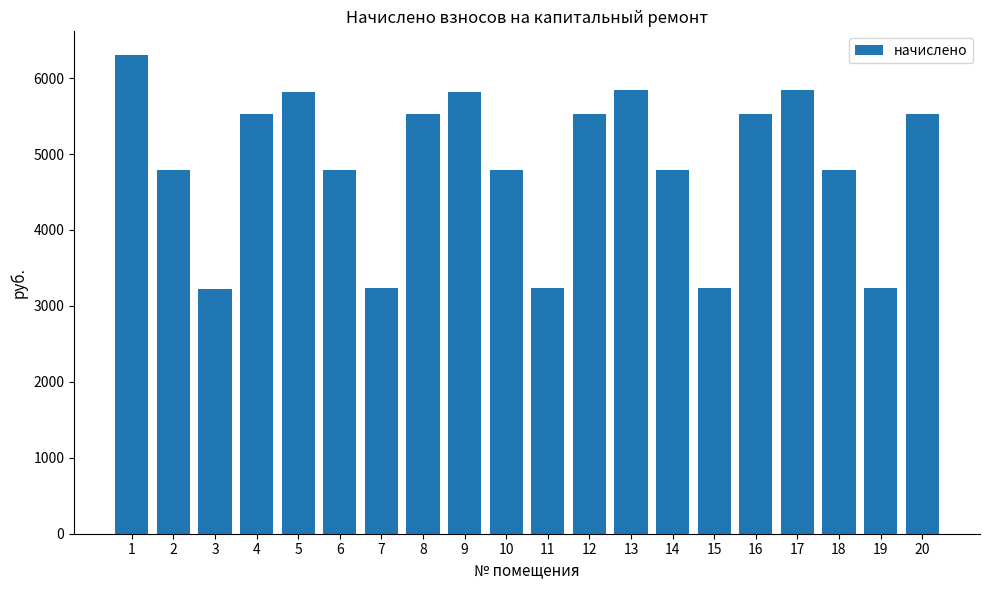

What is the change in value from 6 to 12?

+749.4